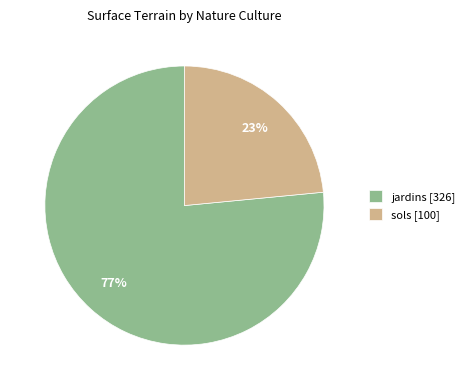

How many segments does this pie chart have?

2